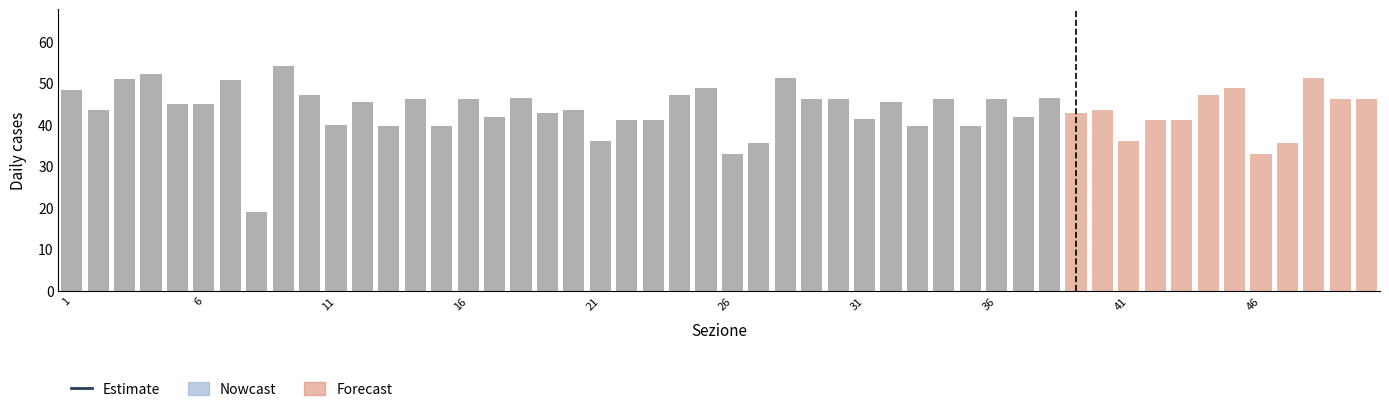

True or false: the data shows 432.2 at 31.

False